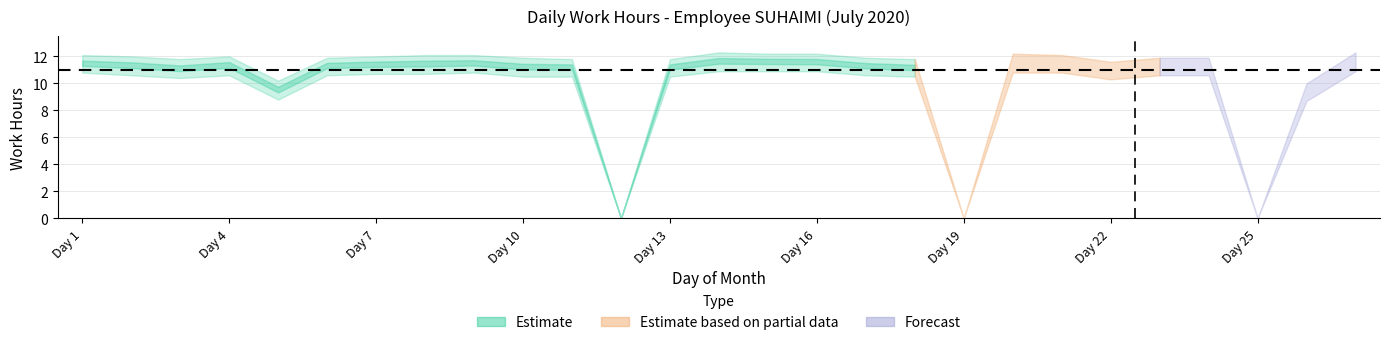

True or false: lower_band and upper_band cross at least once.

False